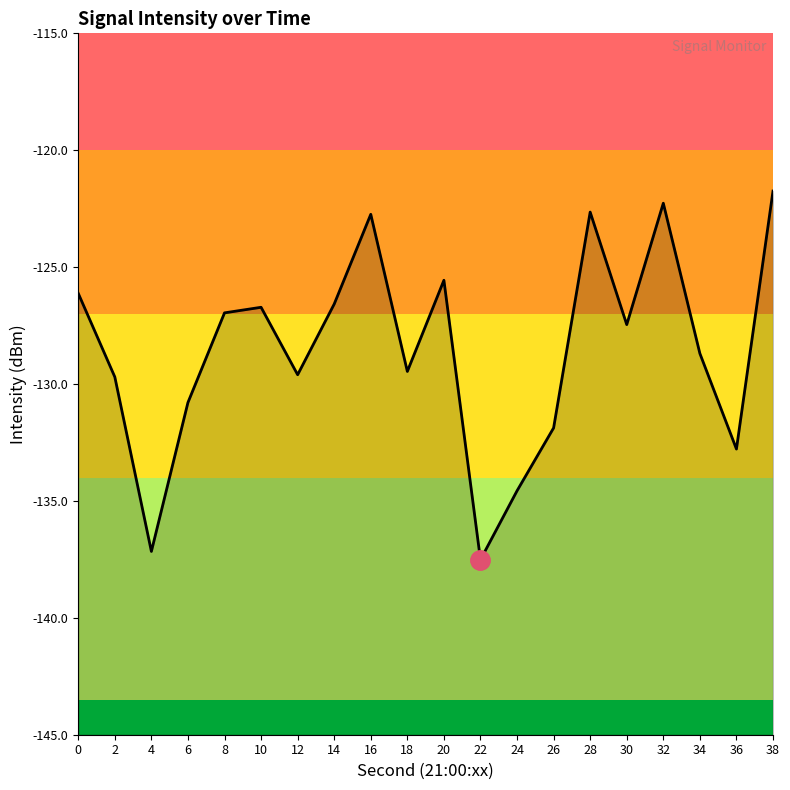

How many points are higher than both their immediate neighbors (excluding endpoints)?

5